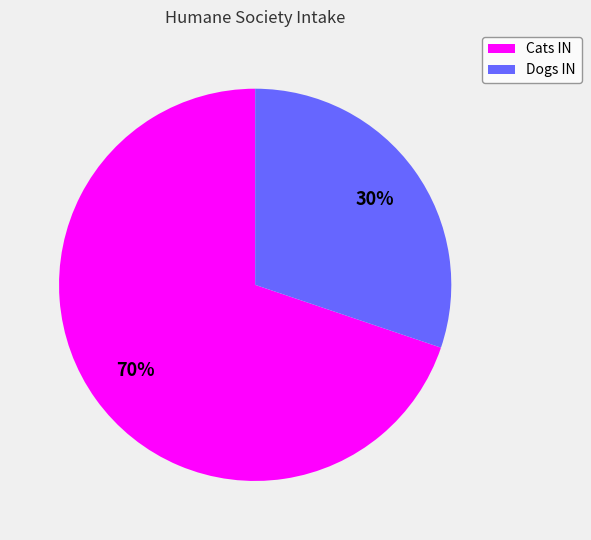

To the nearest percent, what percentage of the pie is Dogs IN?

30%